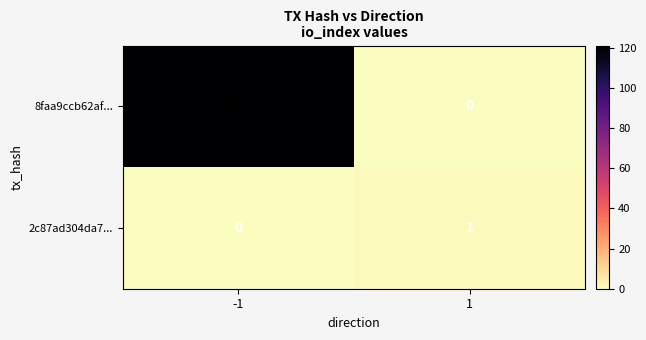

Reading left to right, transcribe all the data shown in this chart.

8faa9ccb62af...: 121	0
2c87ad304da7...: 0	1